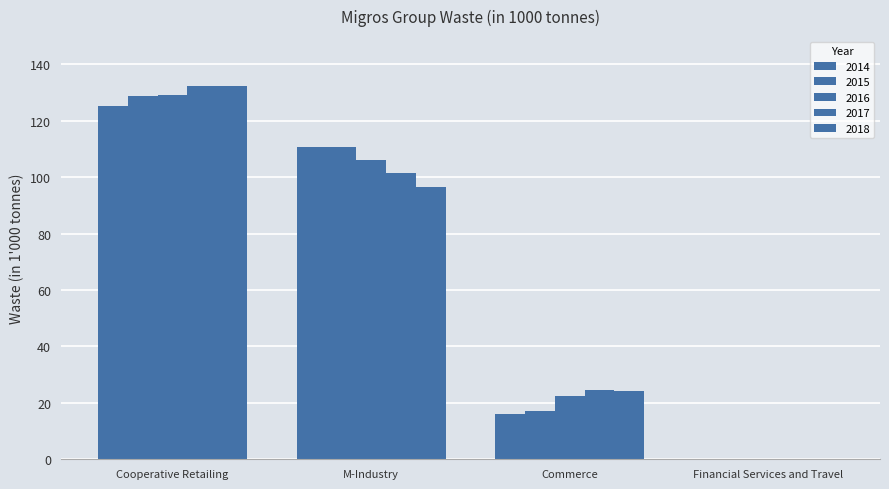

How many categories are shown in the chart?

4